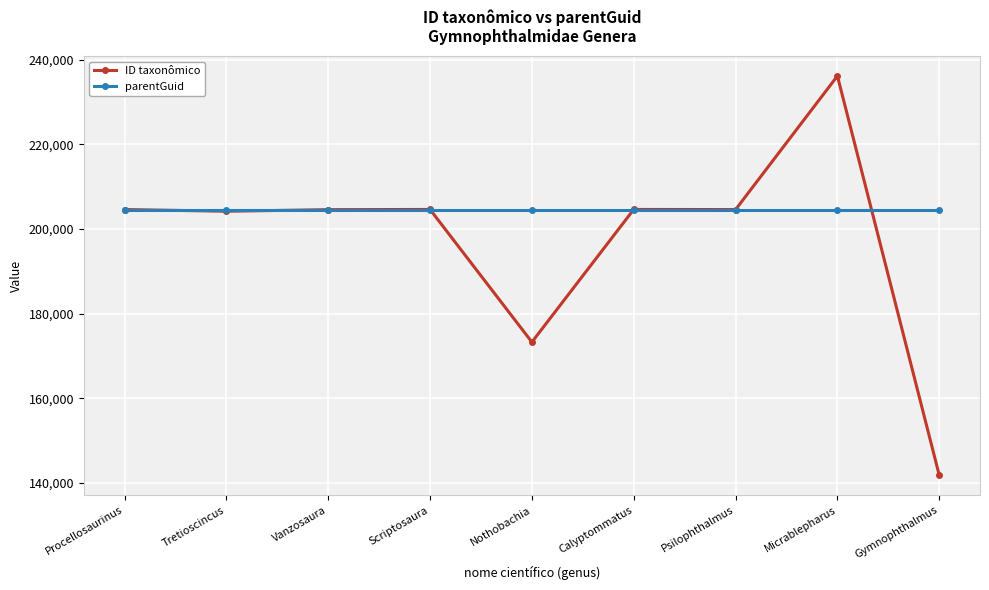

What position from the right is Nothobachia?

5